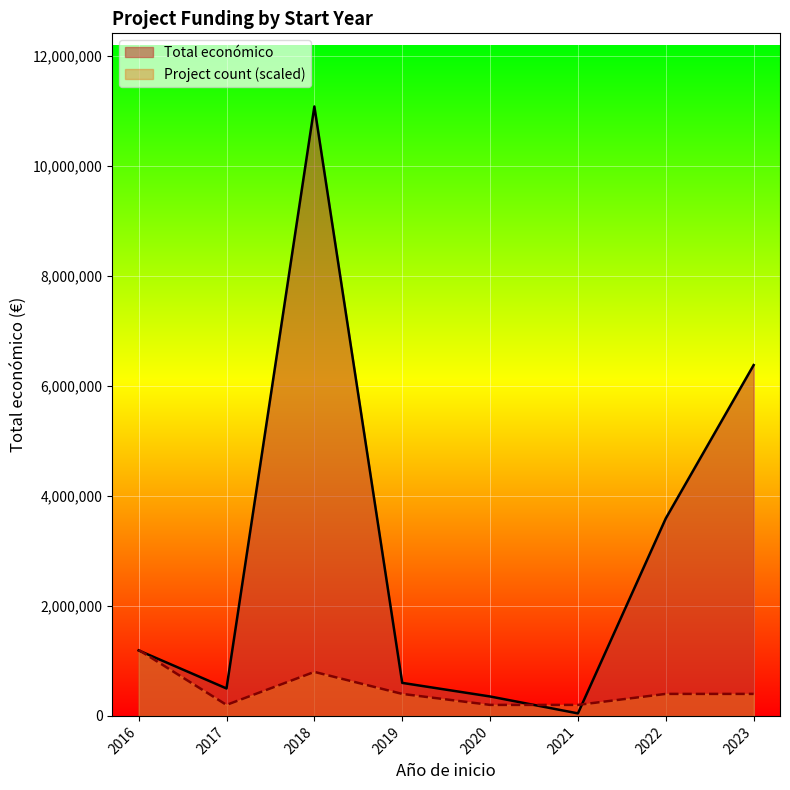

Rank the series by their average value, from lowest to highest.

Project count (scaled), Total económico